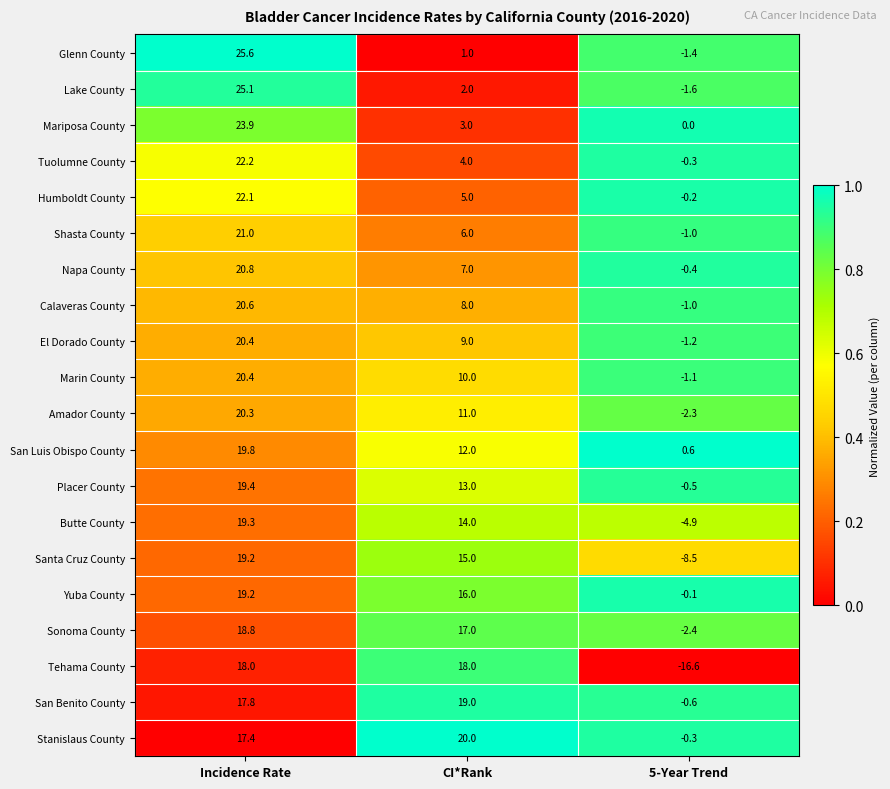

Rank the series at CI*Rank from highest to lowest value.

Stanislaus County, San Benito County, Tehama County, Sonoma County, Yuba County, Santa Cruz County, Butte County, Placer County, San Luis Obispo County, Amador County, Marin County, El Dorado County, Calaveras County, Napa County, Shasta County, Humboldt County, Tuolumne County, Mariposa County, Lake County, Glenn County